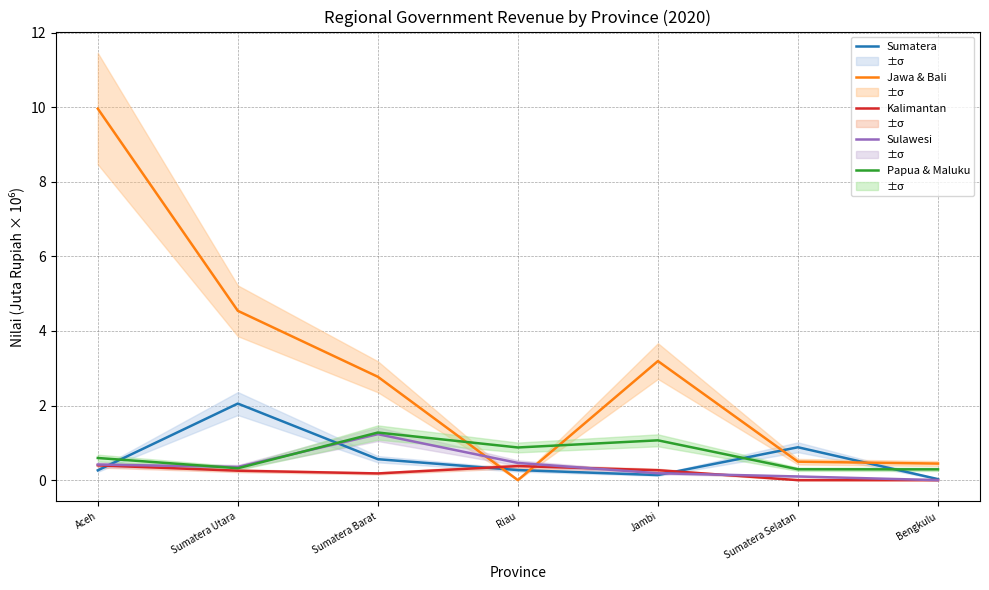

True or false: Kalimantan and Papua & Maluku cross at least once.

False